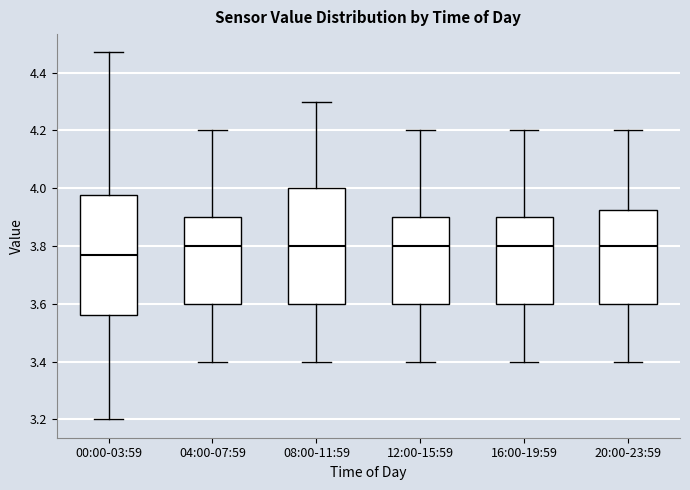

Reading left to right, read every box against the y-axis: the position of its median line, the range the box covers, and the ends of its whiskers. The values are not printed on the chart, so give them approximately, as read against the axis.

00:00-03:59: median 3.78, box 3.56 to 3.98, whiskers 3.20 to 4.48
04:00-07:59: median 3.80, box 3.60 to 3.90, whiskers 3.40 to 4.20
08:00-11:59: median 3.80, box 3.60 to 4.00, whiskers 3.40 to 4.30
12:00-15:59: median 3.80, box 3.60 to 3.90, whiskers 3.40 to 4.20
16:00-19:59: median 3.80, box 3.60 to 3.90, whiskers 3.40 to 4.20
20:00-23:59: median 3.80, box 3.60 to 3.92, whiskers 3.40 to 4.20